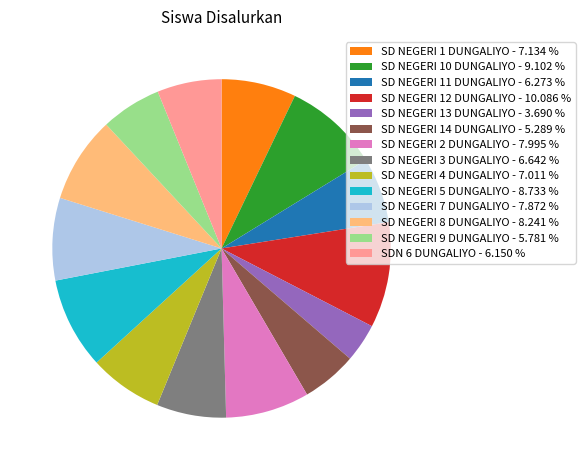

Which slice is the largest?

SD NEGERI 12 DUNGALIYO